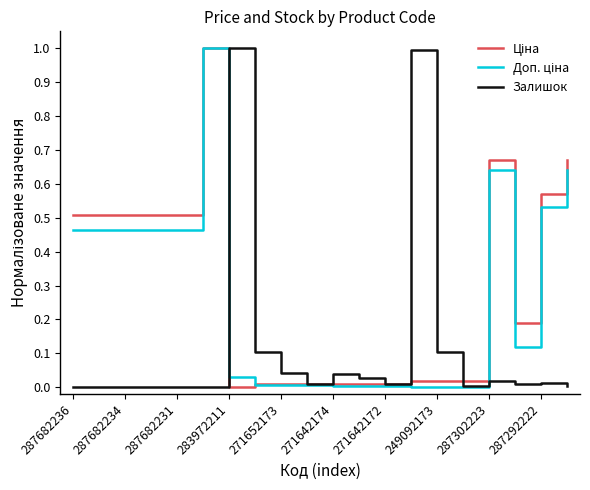

How many lines are shown in the chart?

3